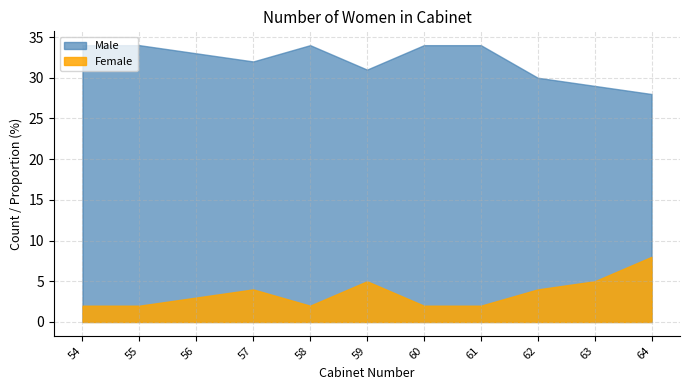

What is the lowest value of the Proportion (%) series?

5.6